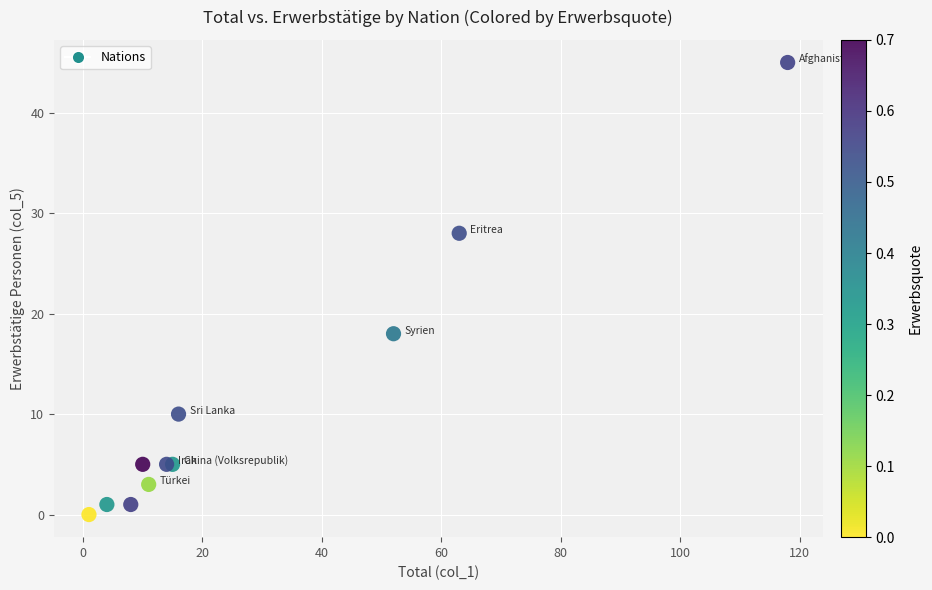

What Y value in the scatter plot is closest to 22?

18